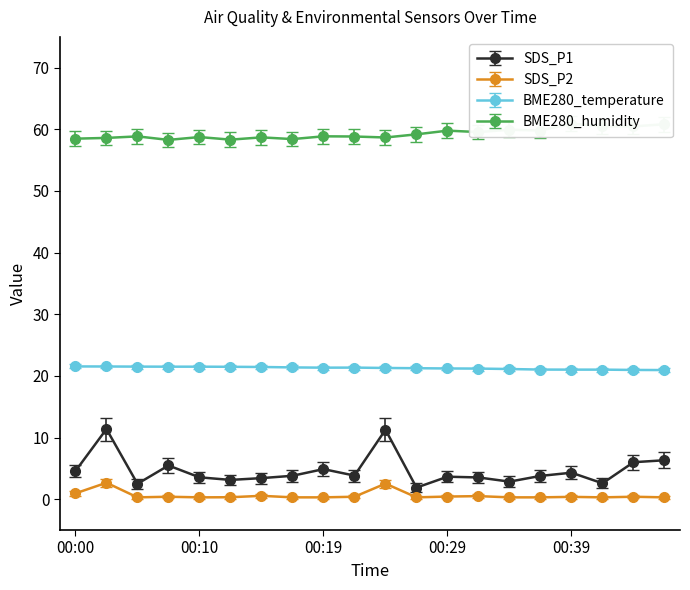

True or false: BME280_temperature and SDS_P2 cross at least once.

False